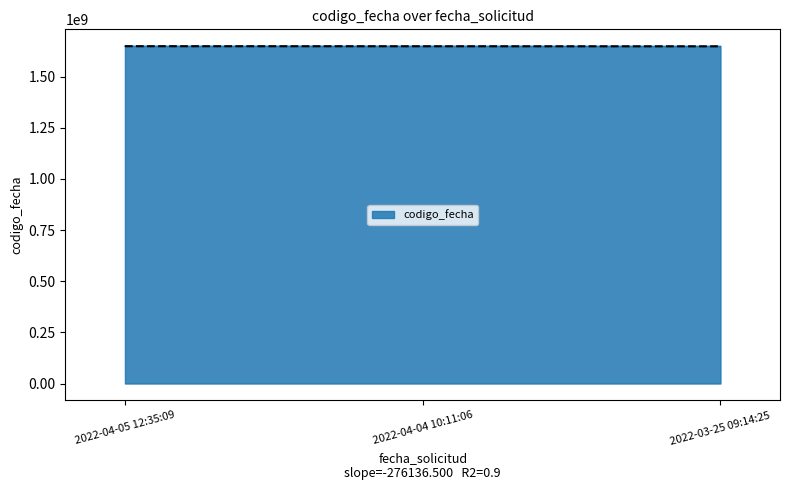

What is the sum of all values?

4946900196